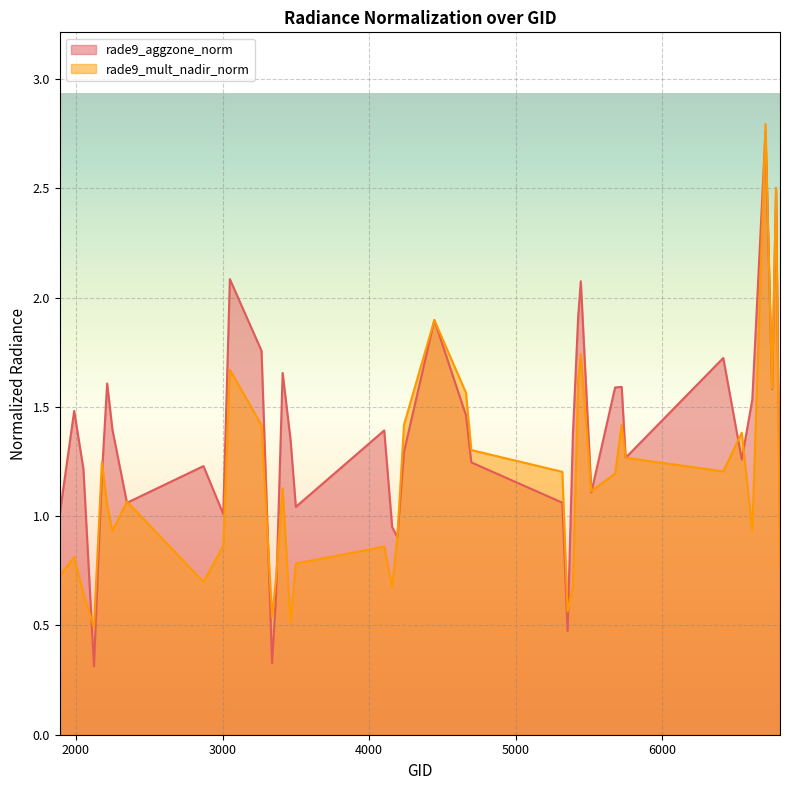

The rade9_aggzone_norm series shows 0.7 at 3266. True or false?

False